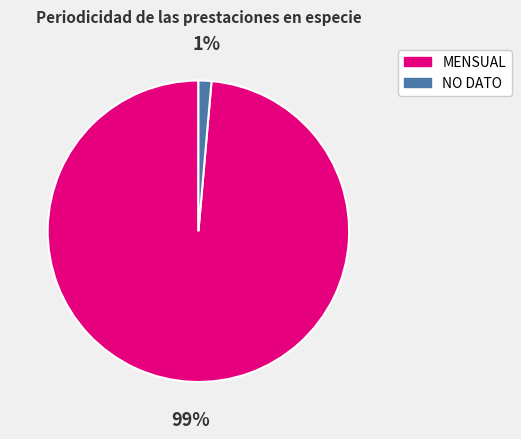

Which has a higher value, NO DATO or MENSUAL?

MENSUAL